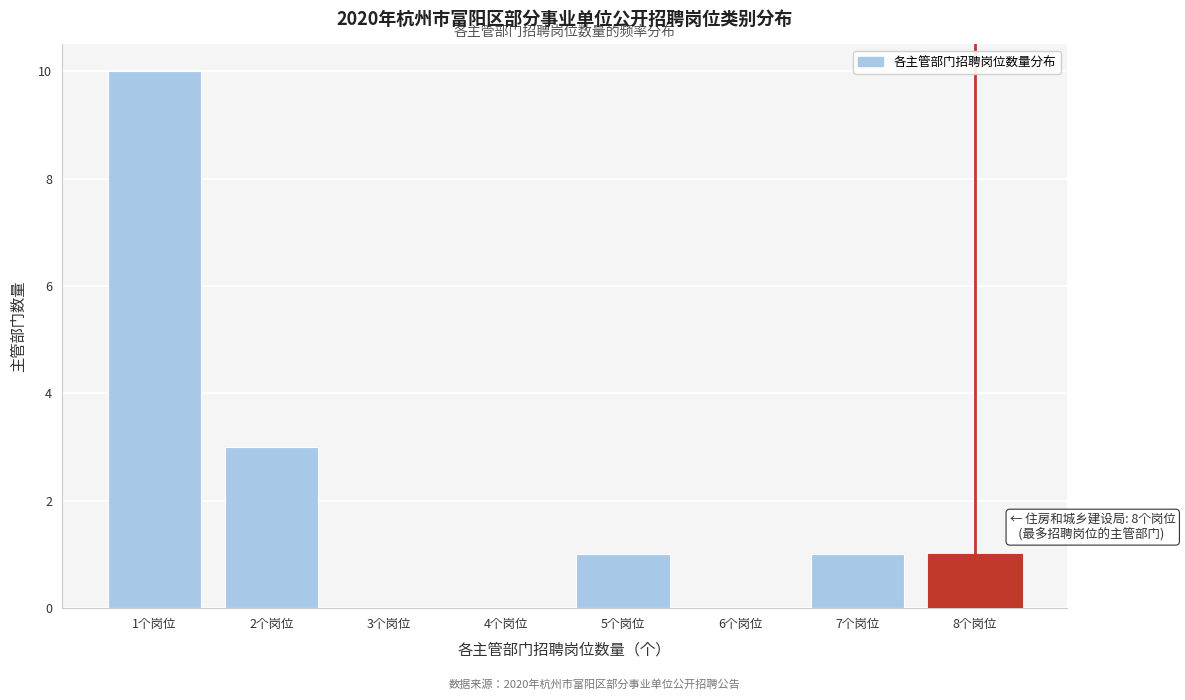

Reading left to right, list all the values displayed in this chart.

1个岗位=10	2个岗位=3	3个岗位=0	4个岗位=0	5个岗位=1	6个岗位=0	7个岗位=1	8个岗位=1